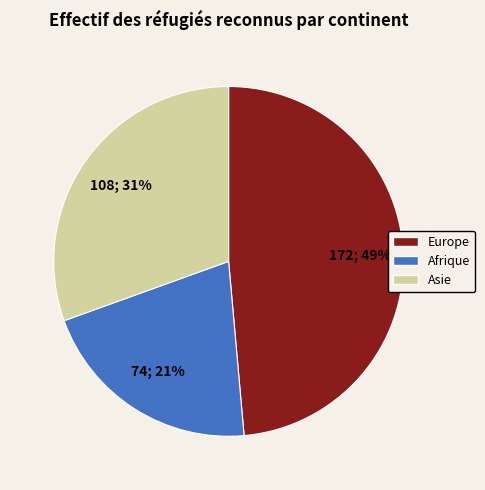

To the nearest percent, what portion does Afrique represent?

21%